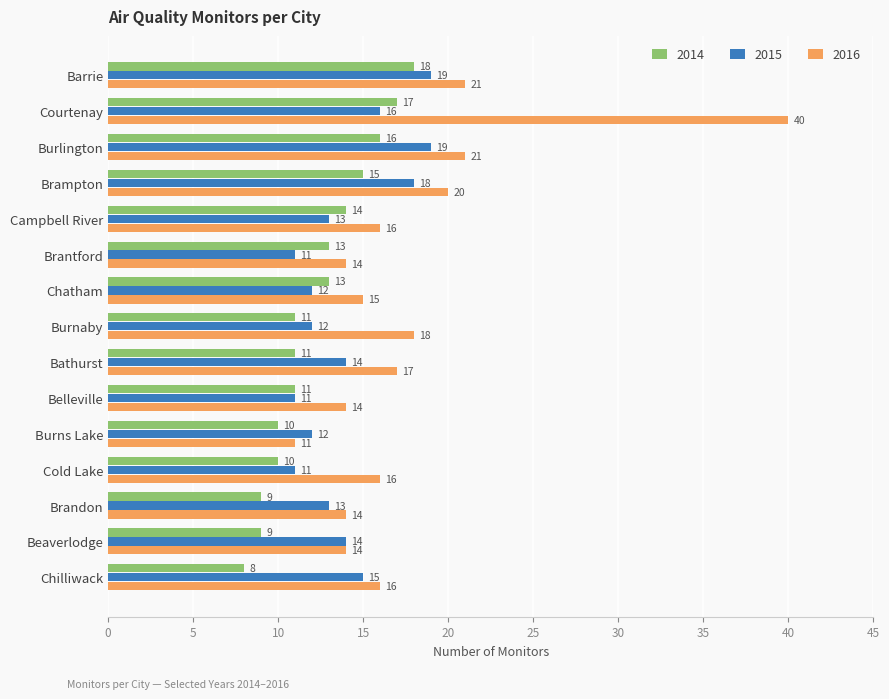

How many 2014 values are between 10 and 15?

9